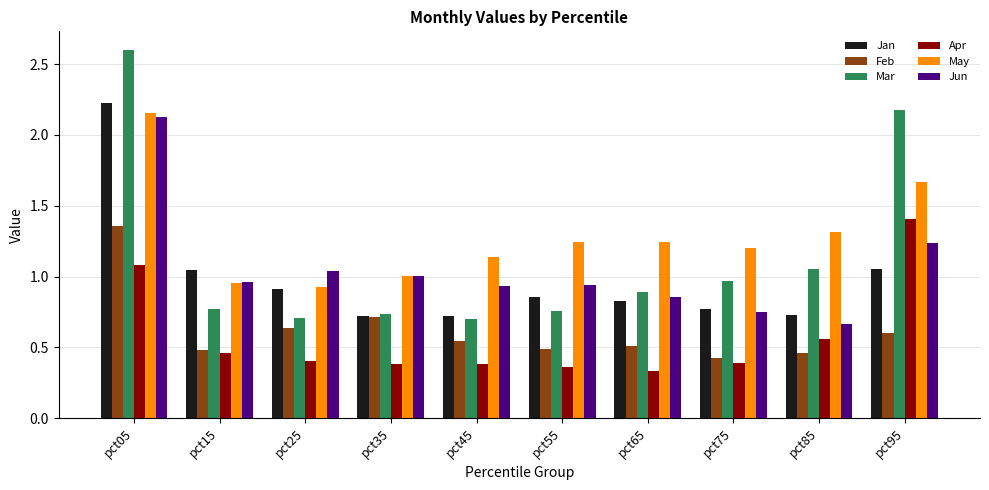

The value of Apr at pct25 is 0.2. True or false?

False